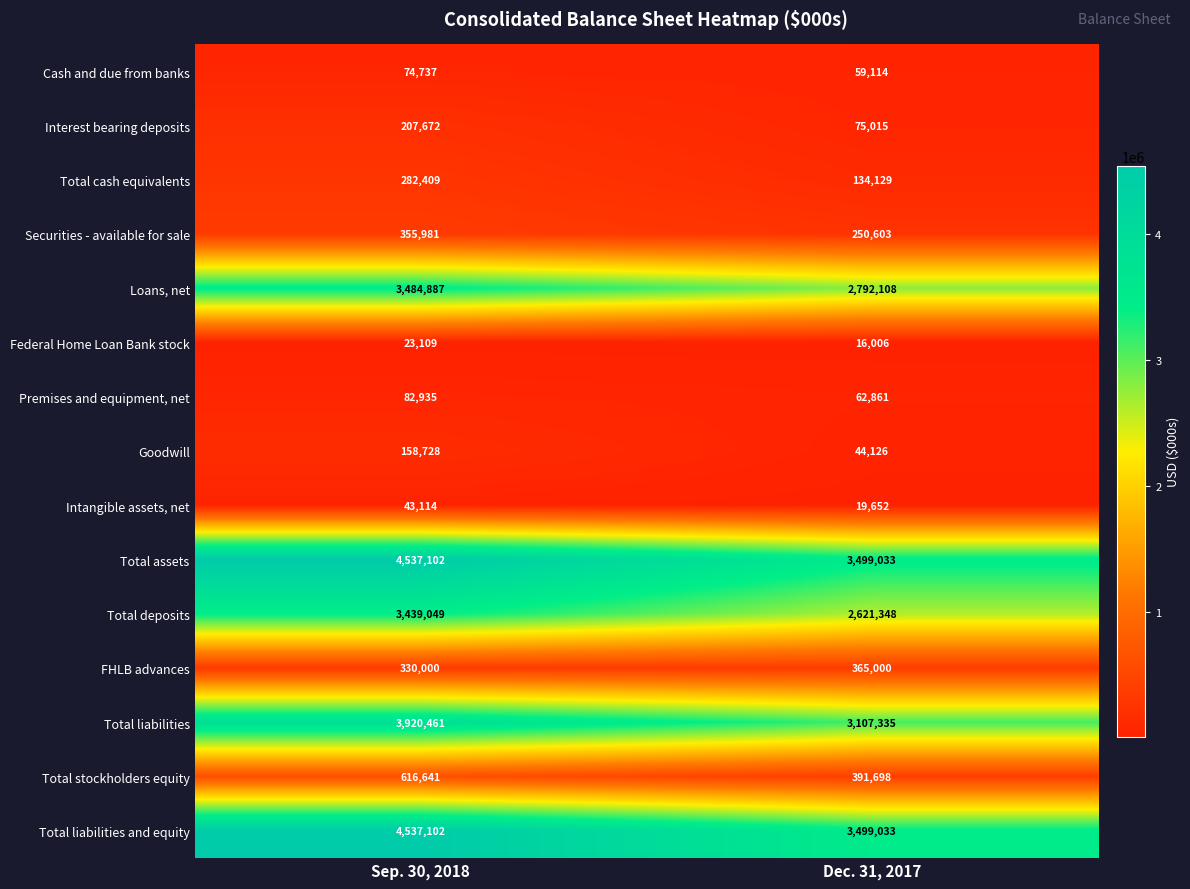

What is the approximate value of Goodwill at Dec. 31, 2017, to the nearest 10?

44130